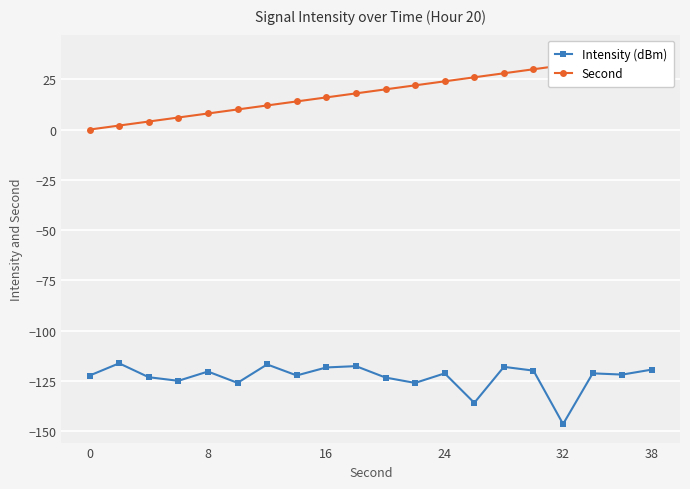

True or false: Intensity (dBm) has more than 1 points higher than both neighbors.

True